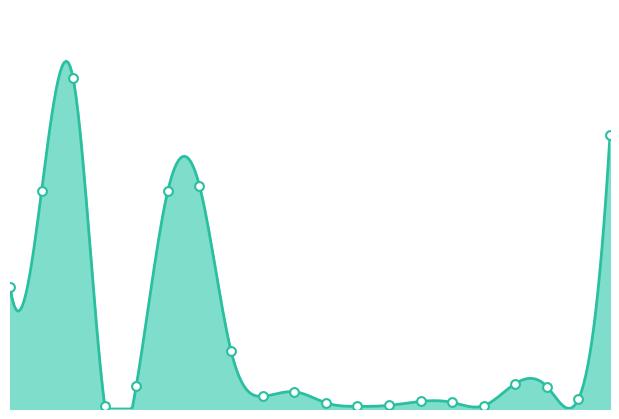

Between 17/05/2020 and 09/02/2020, which is larger?

09/02/2020